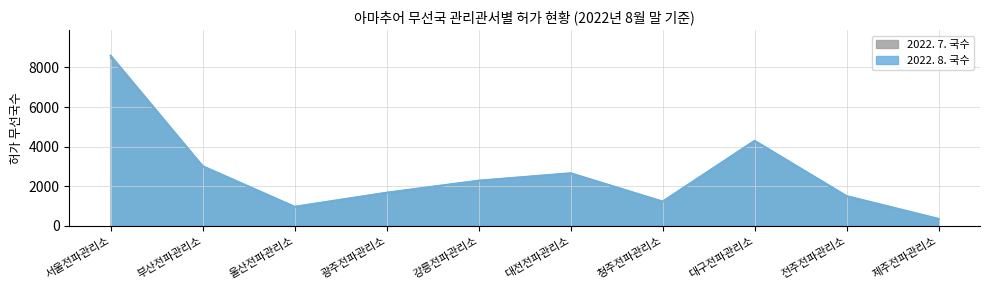

What are all the series names shown in the legend?

2022. 7. 국수, 2022. 8. 국수